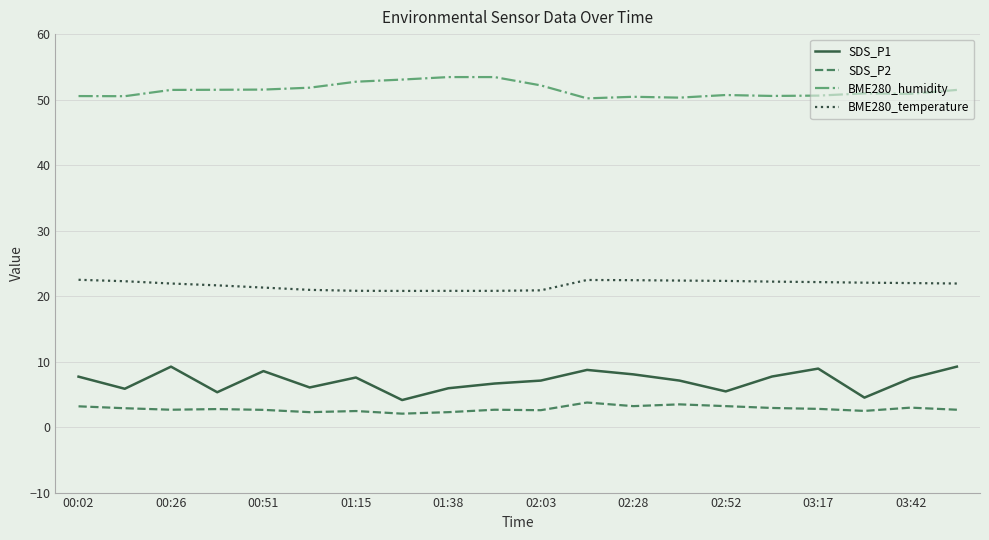

Which series has the largest range (max minus min)?

SDS_P1